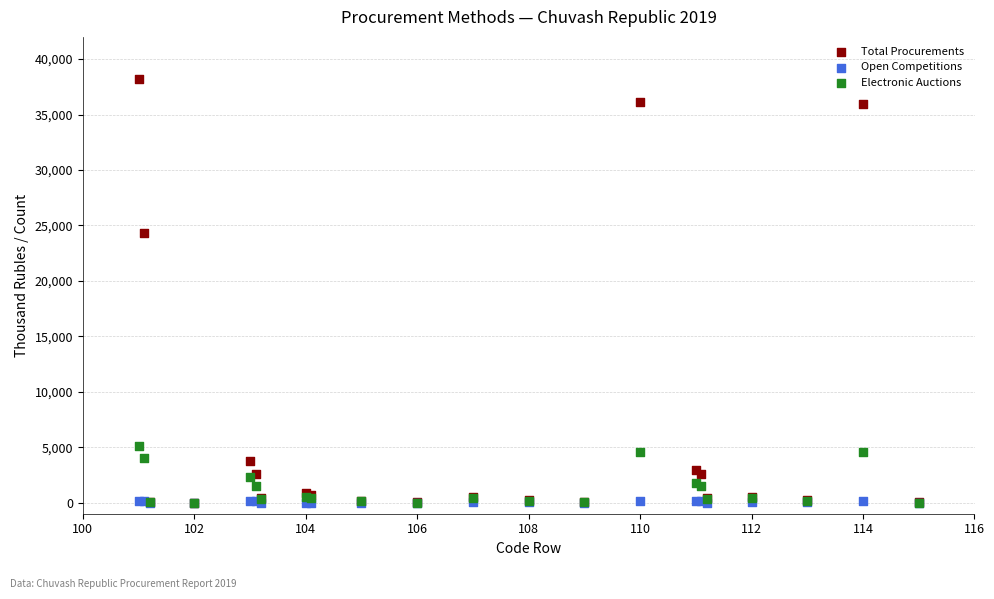

Across all series, what Y value is closest to 19093?

24348